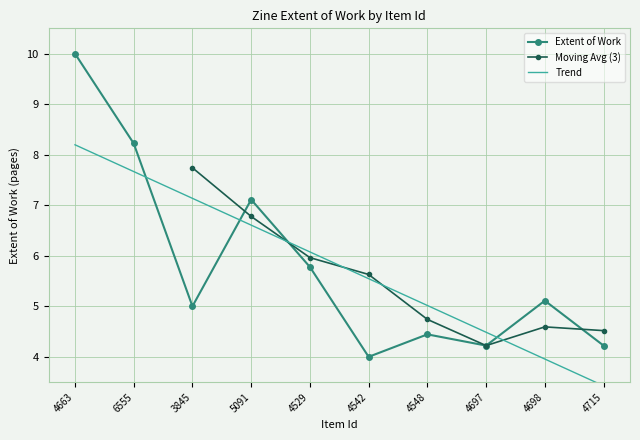

Is it true that the value at 4529 is 5.8?

True